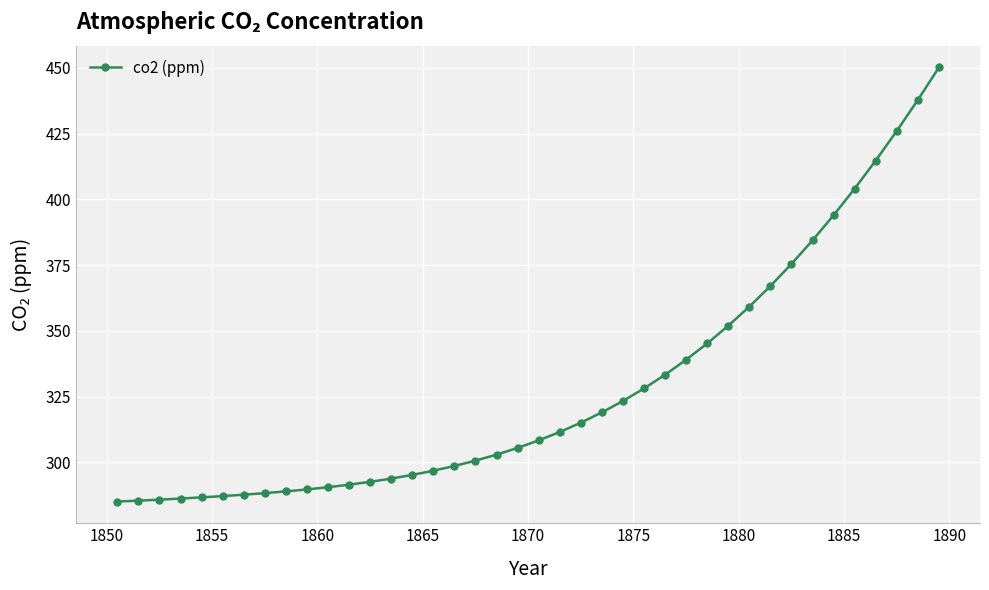

Is this an area chart (filled region under the line)?

No